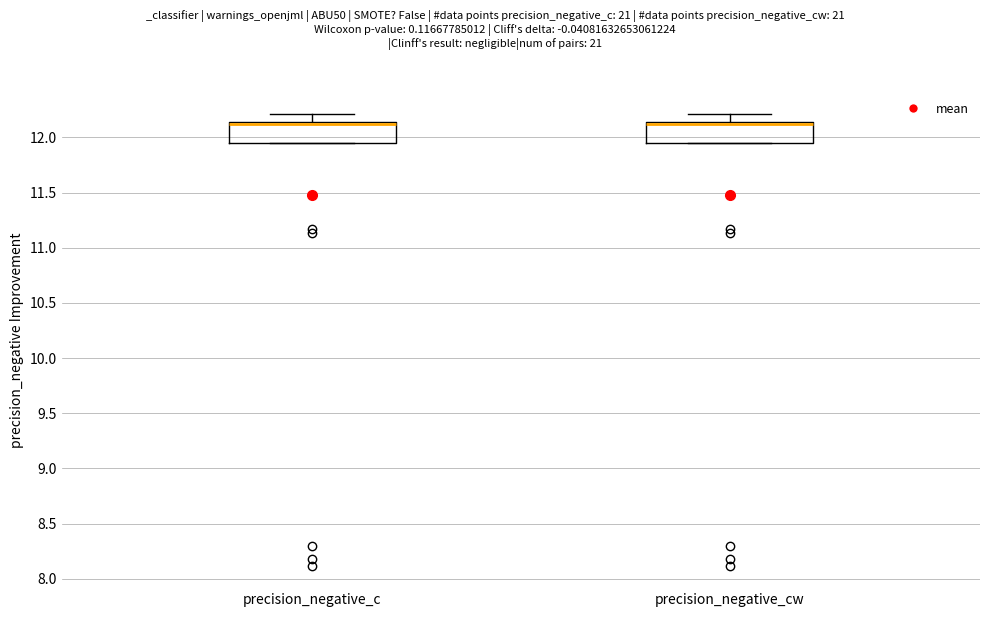

Where is the upper edge of the box for precision_negative_c on the y-axis? The values are not printed on the chart, so give them approximately, as read against the axis.

12.15